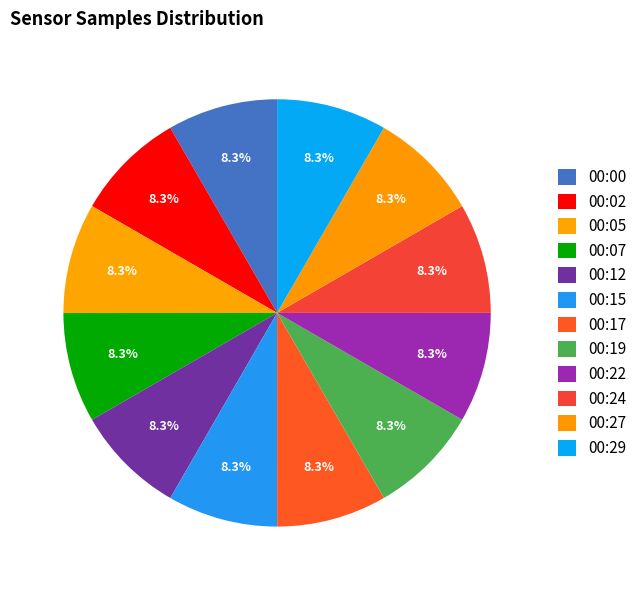

To the nearest percent, what percentage of the pie is 00:22?

8%